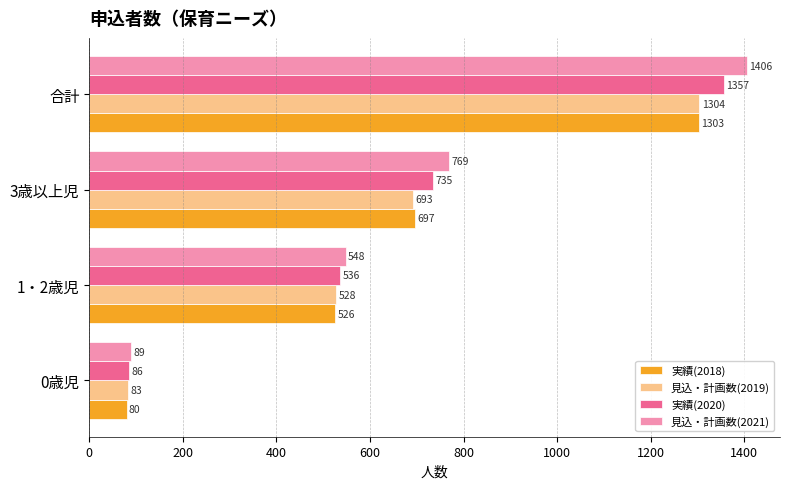

What is the highest value of the 実績(2020) series?

1357